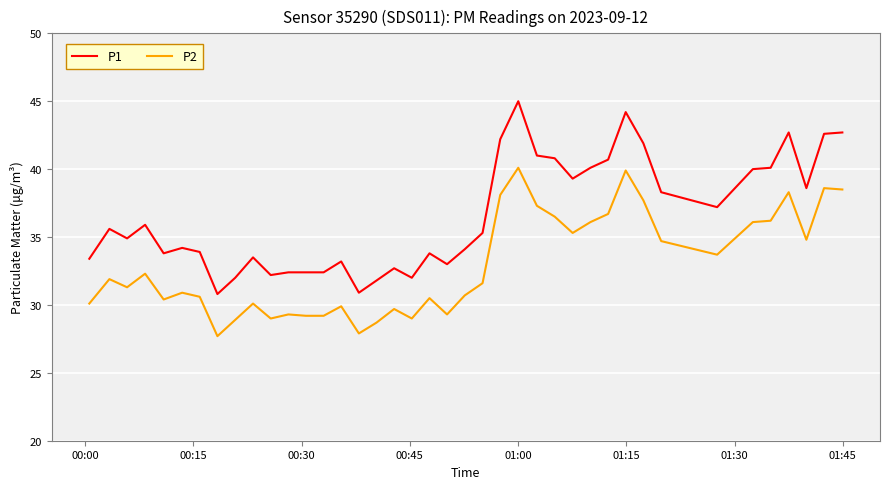

What is the difference between the maximum and minimum values in the P2 series?

12.4